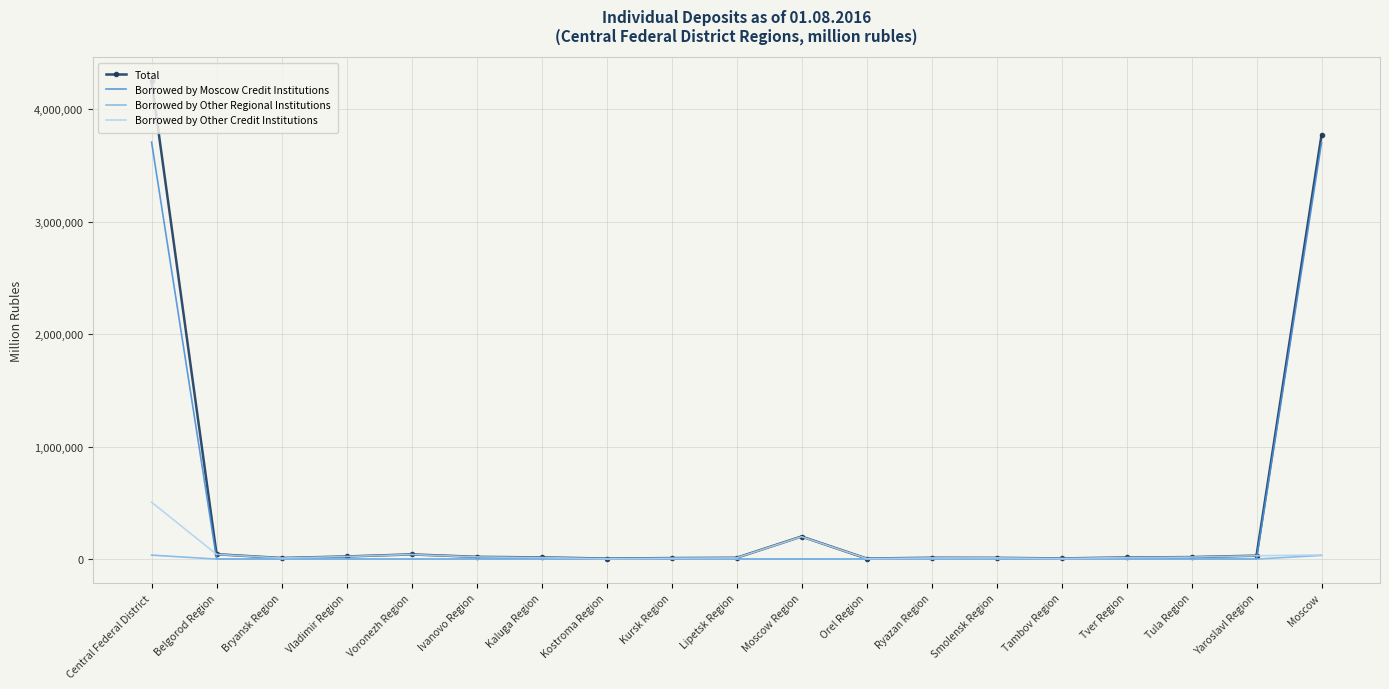

What is the spread (max minus min) of values at Moscow Region?

200275